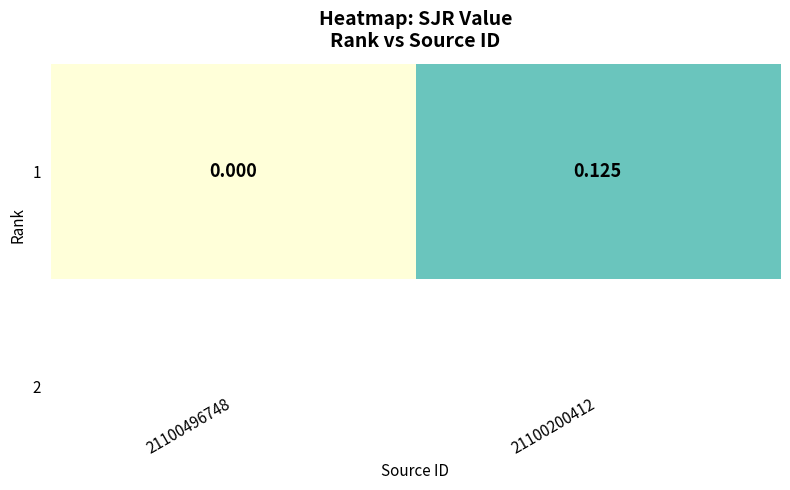

The chart shows a value of -0.1 at 21100496748. True or false?

False